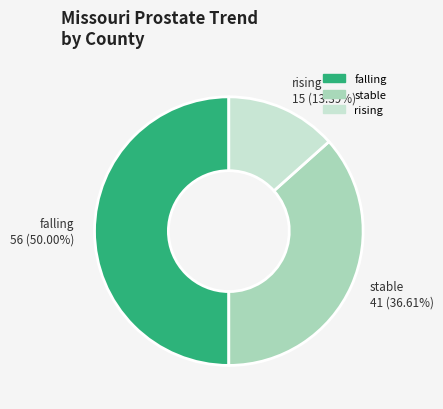

To the nearest percent, what portion does rising represent?

13%